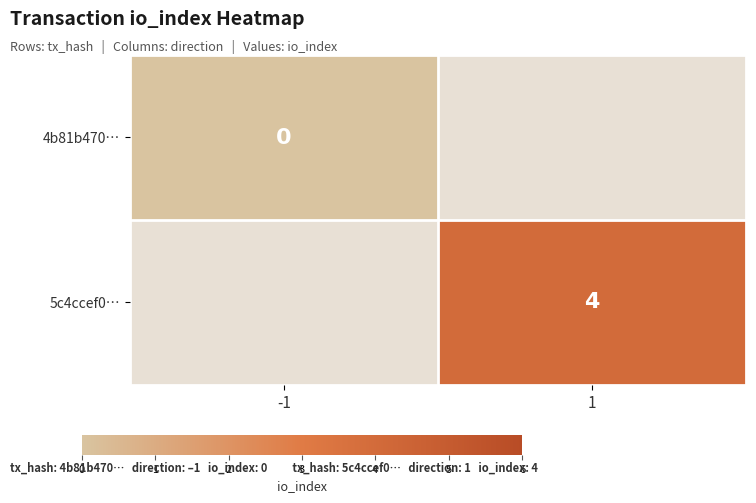

Which label corresponds to the largest value in the chart?

1